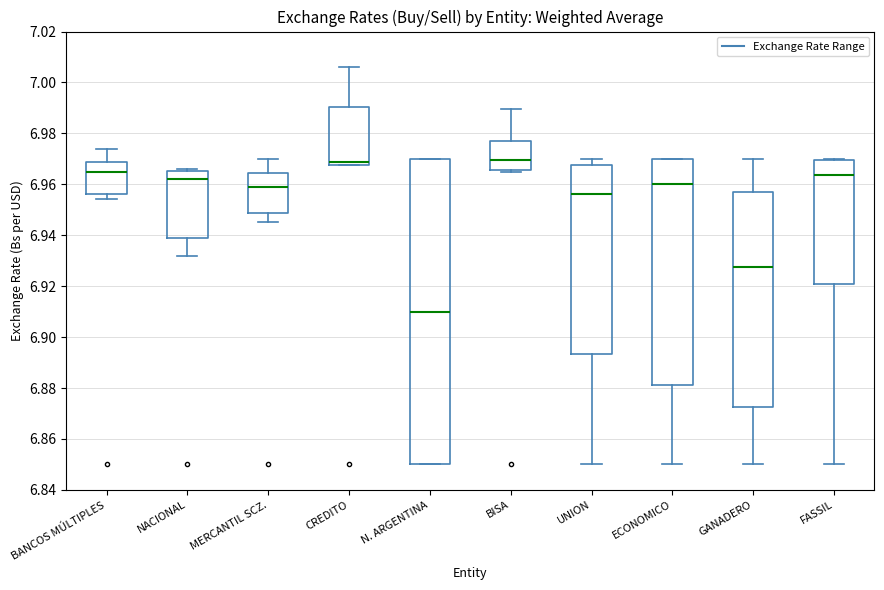

Which box's median line is the lowest?

N. ARGENTINA